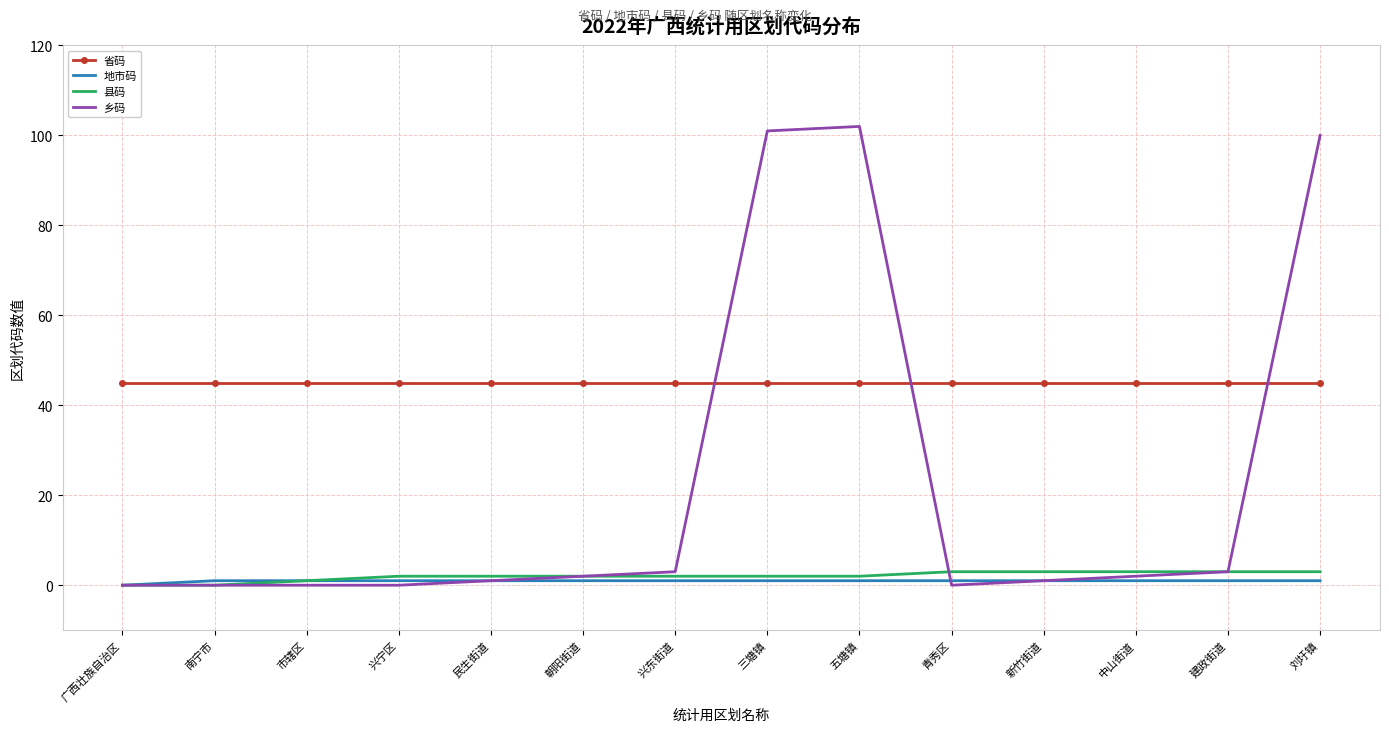

What are all the series names shown in the legend?

省码, 地市码, 县码, 乡码